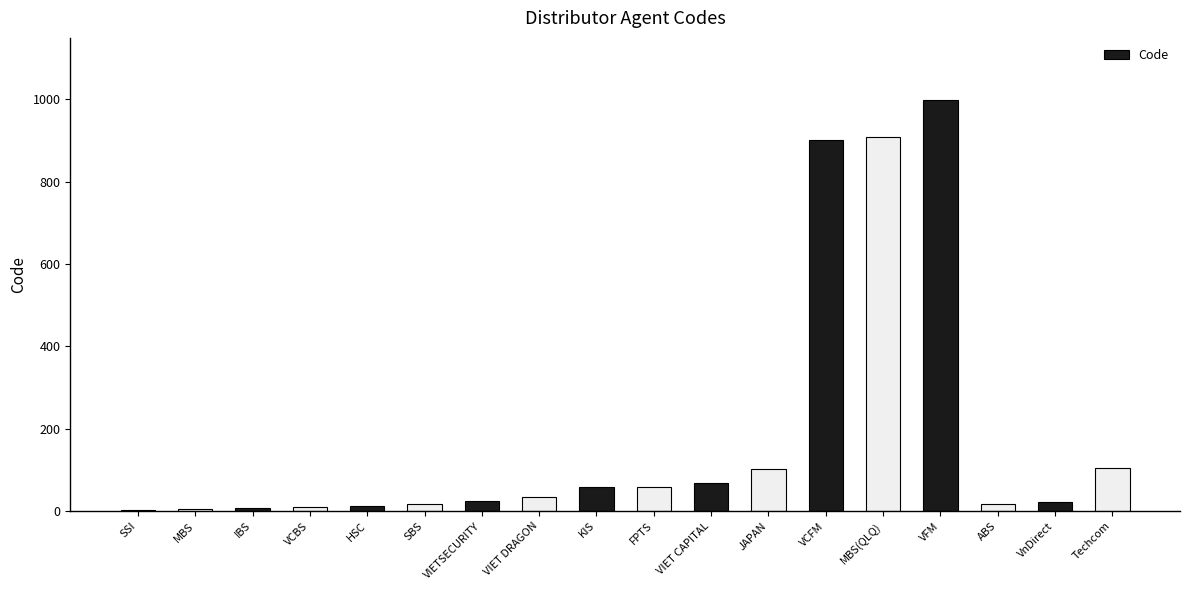

True or false: the data shows 11 at HSC.

True